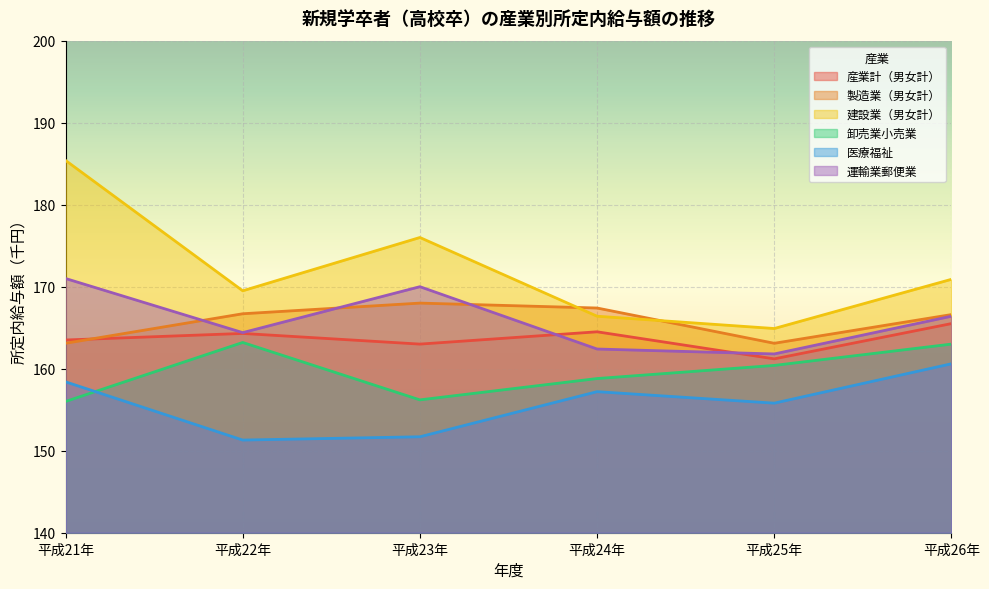

What value does the 産業計（男女計） series have at 平成23年?

163.0